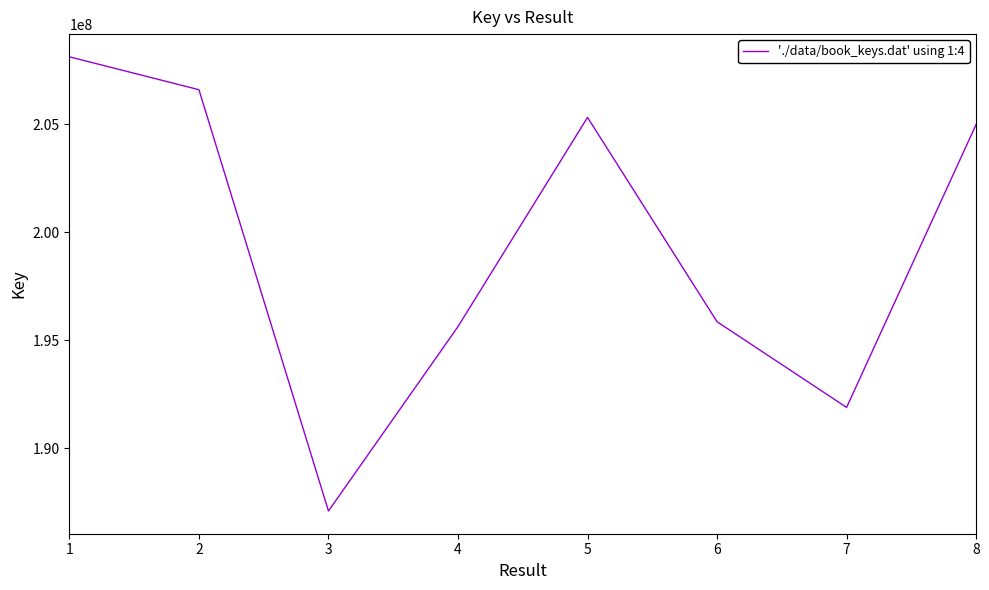

The value at 1 is 208133573. True or false?

True